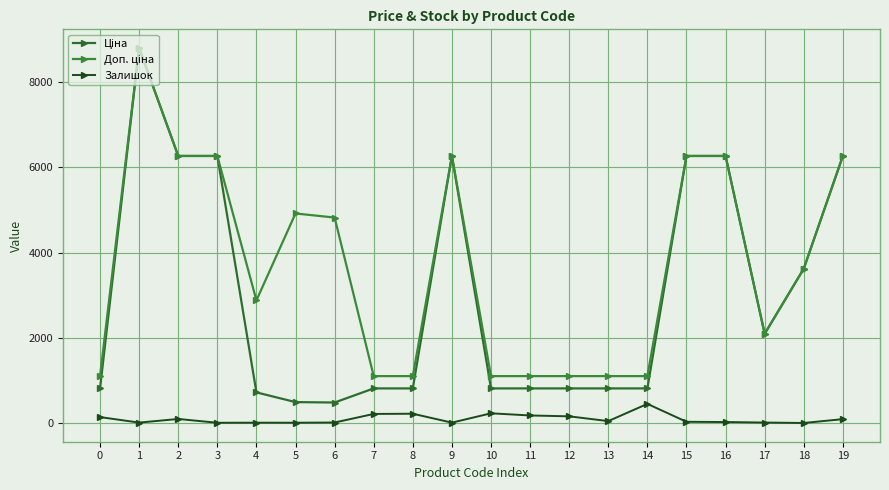

How many interior local peaks does the Доп. ціна series have?

3